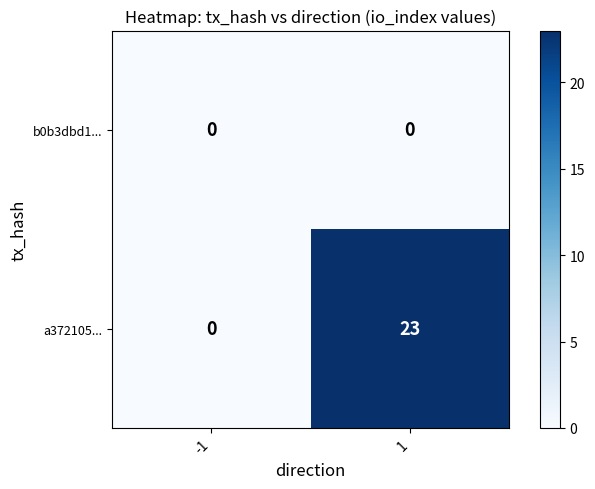

Rank the series by their maximum value, from highest to lowest.

a372105..., b0b3dbd1...